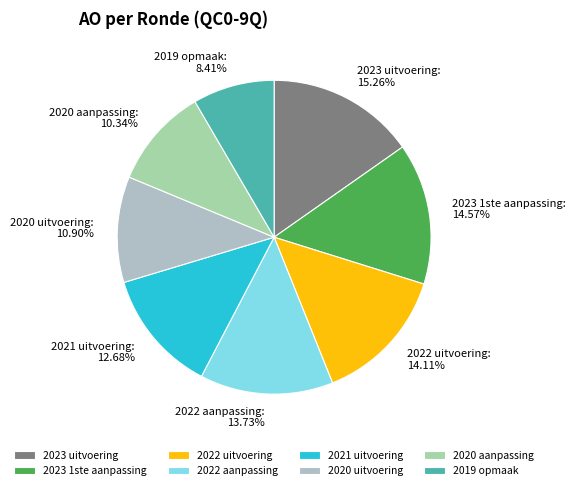

To the nearest percent, what is the difference between the largest and smallest slice percentages?

7%